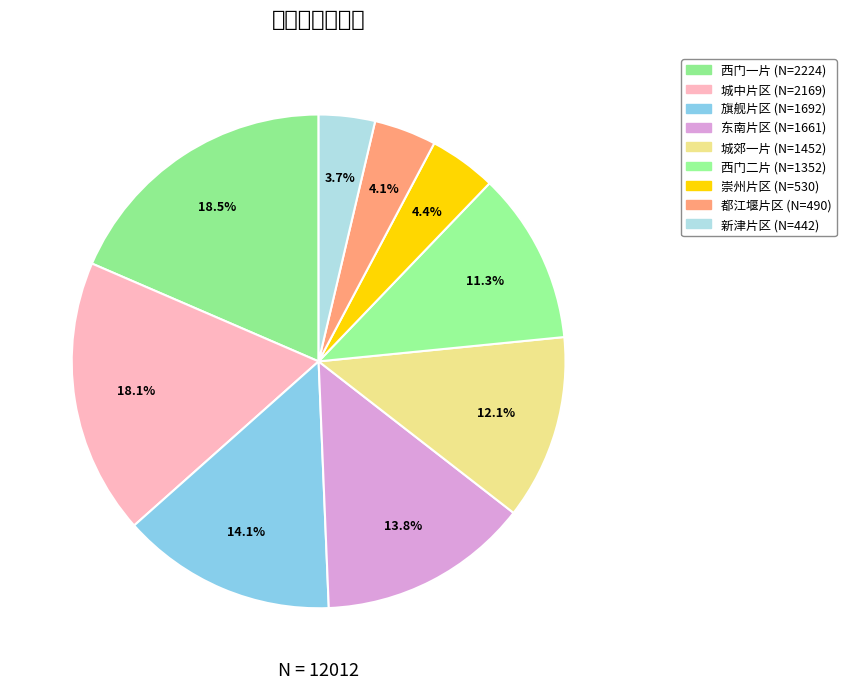

What percentage do 新津片区 and 崇州片区 together represent?

8.1%